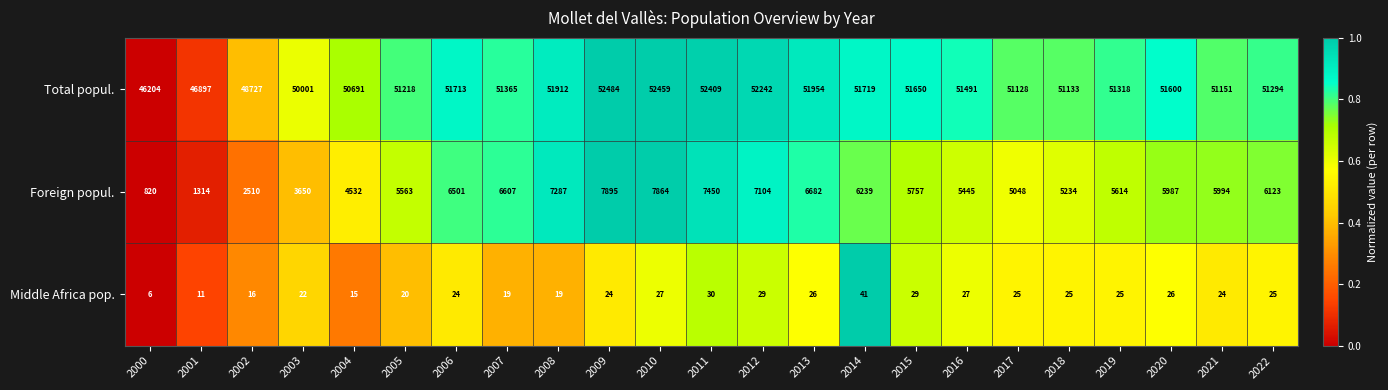

Rank the series at 2010 from highest to lowest value.

Total popul., Foreign popul., Middle Africa pop.